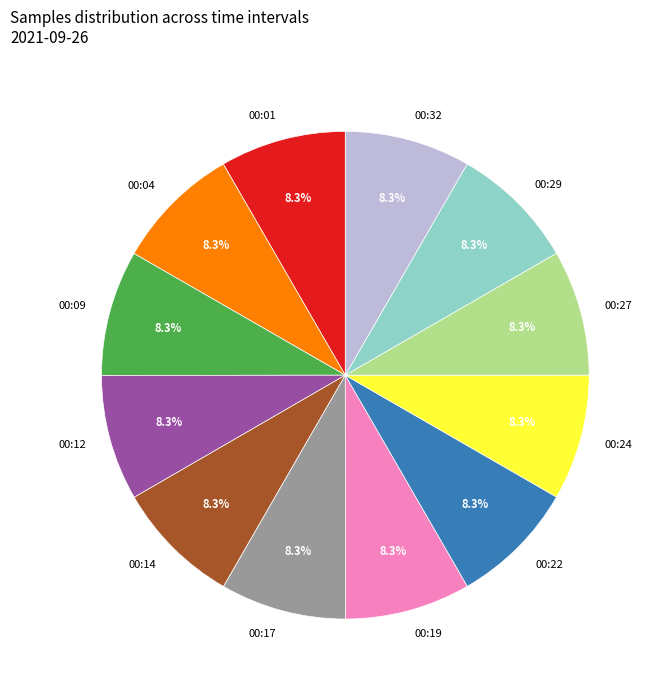

Does 00:14 account for over 50% of the chart?

No